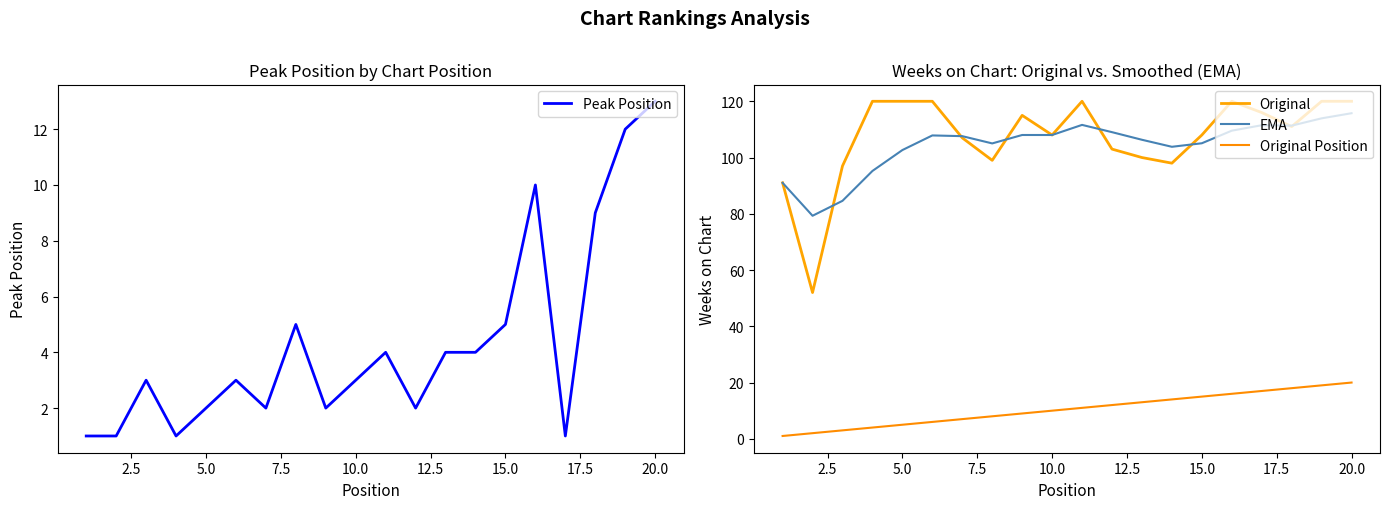

Is the value of Peak Position at 17.5 greater than the value of EMA at 17.5?

No